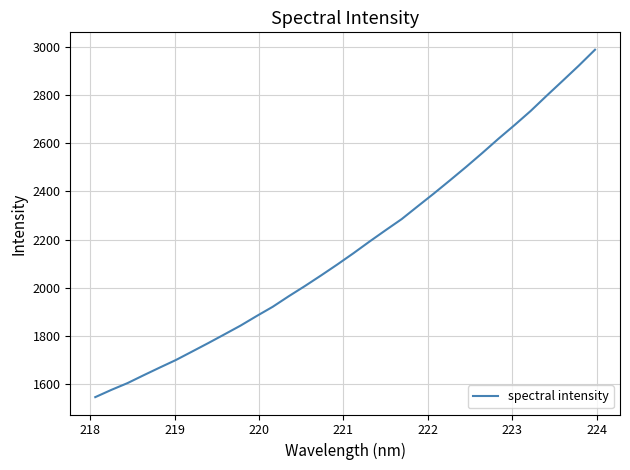

What is the difference between the maximum and minimum values?

1440.3